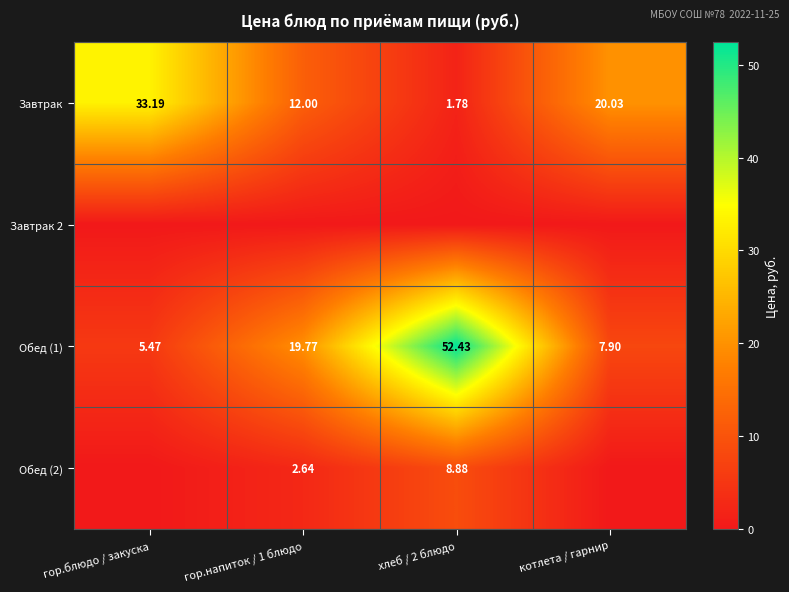

Is the value of Обед (1) at котлета / гарнир greater than the value of Обед (2) at гор.напиток / 1 блюдо?

Yes